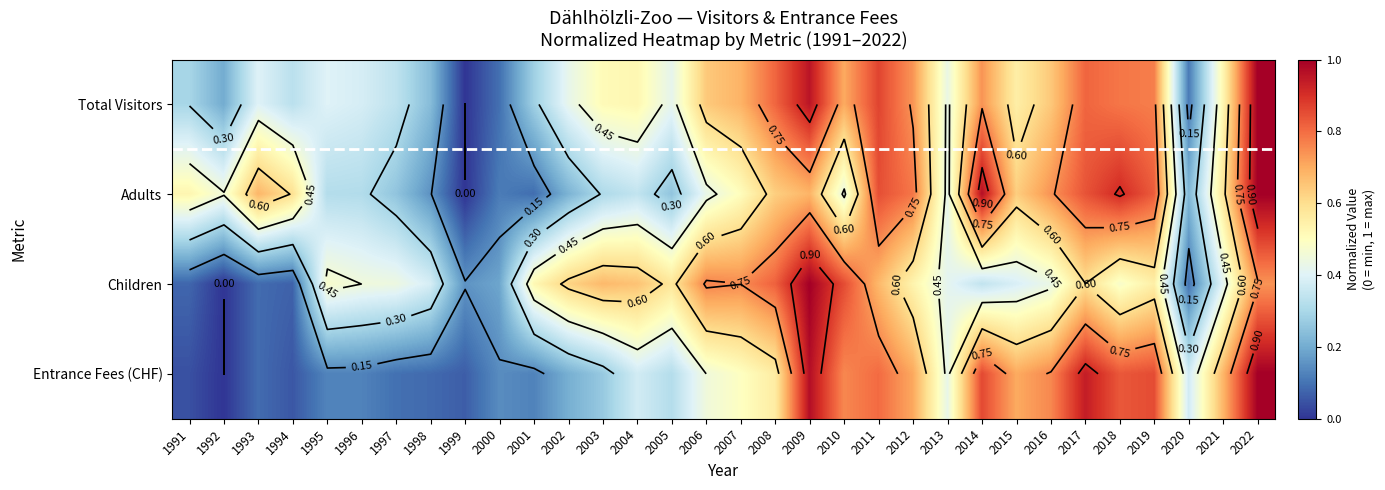

At which category is the sum across all series the highest?

2022